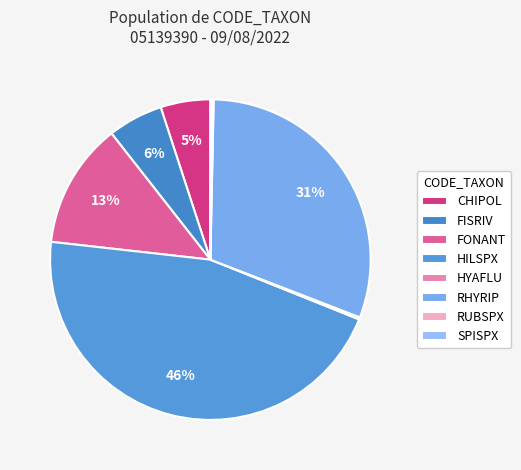

To the nearest percent, what is the average slice percentage?

12%